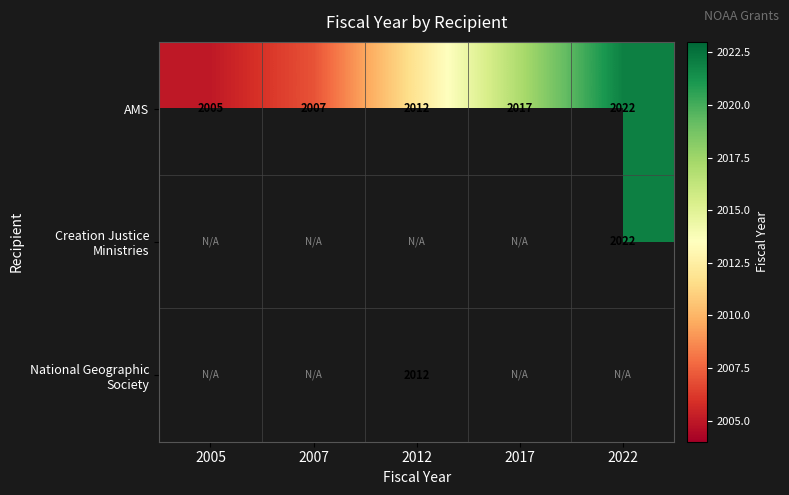

What is the lowest value of the AMS series?

2005